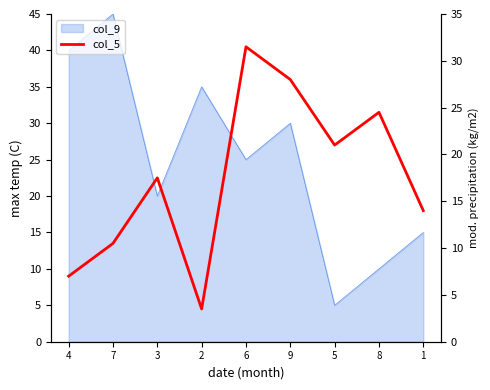

The value at 8 is 24.5. True or false?

True